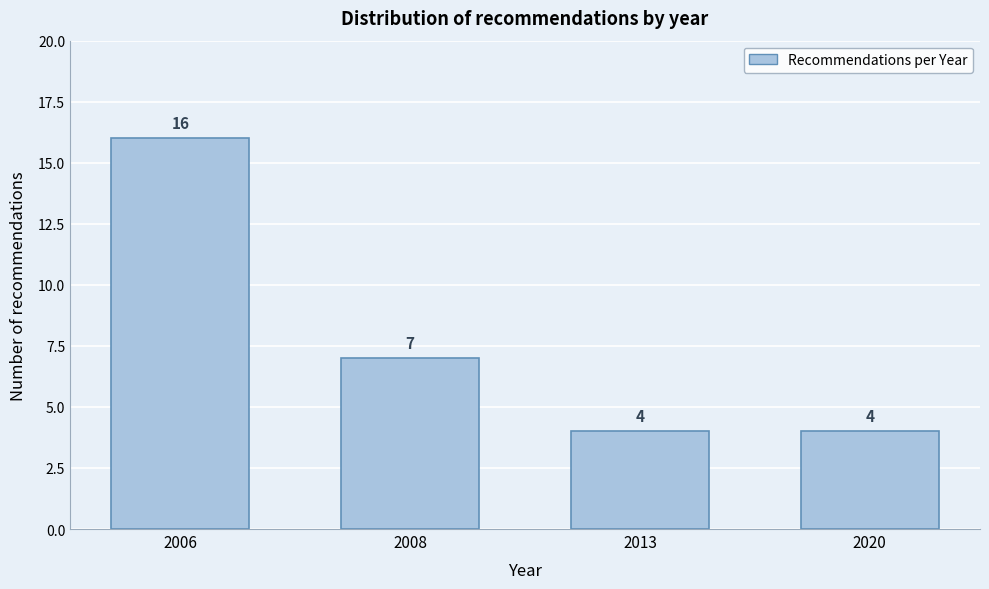

Reading right to left, transcribe all the data shown in this chart.

4	4	7	16